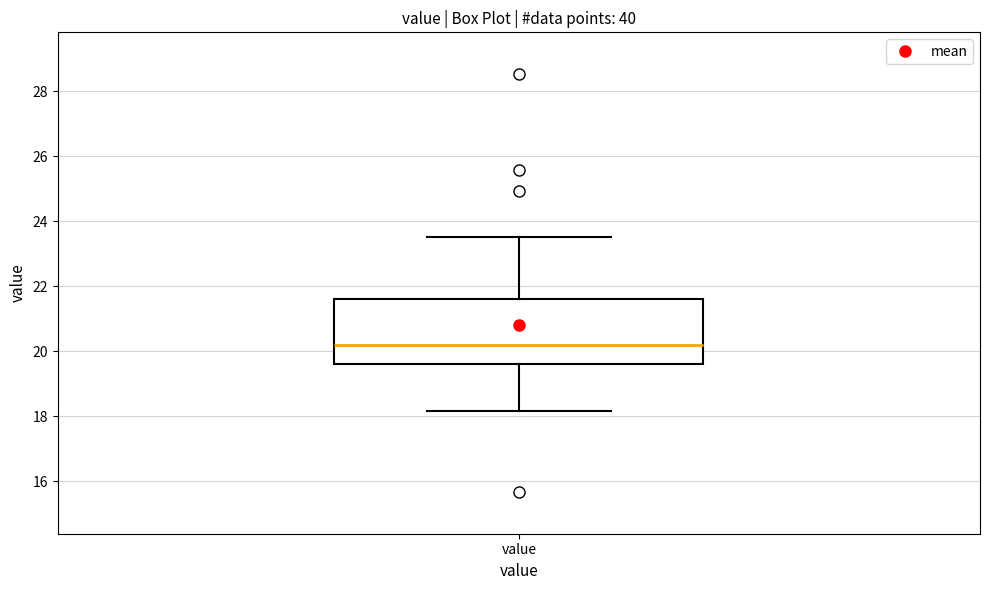

Transcribe this box plot: give where the median line is, the range the box spans, and where the two whiskers end, as read against the y-axis. The values are not printed on the chart, so give them approximately, as read against the axis.

median 20.2, box 19.6 to 21.6, whiskers 18.2 to 23.6